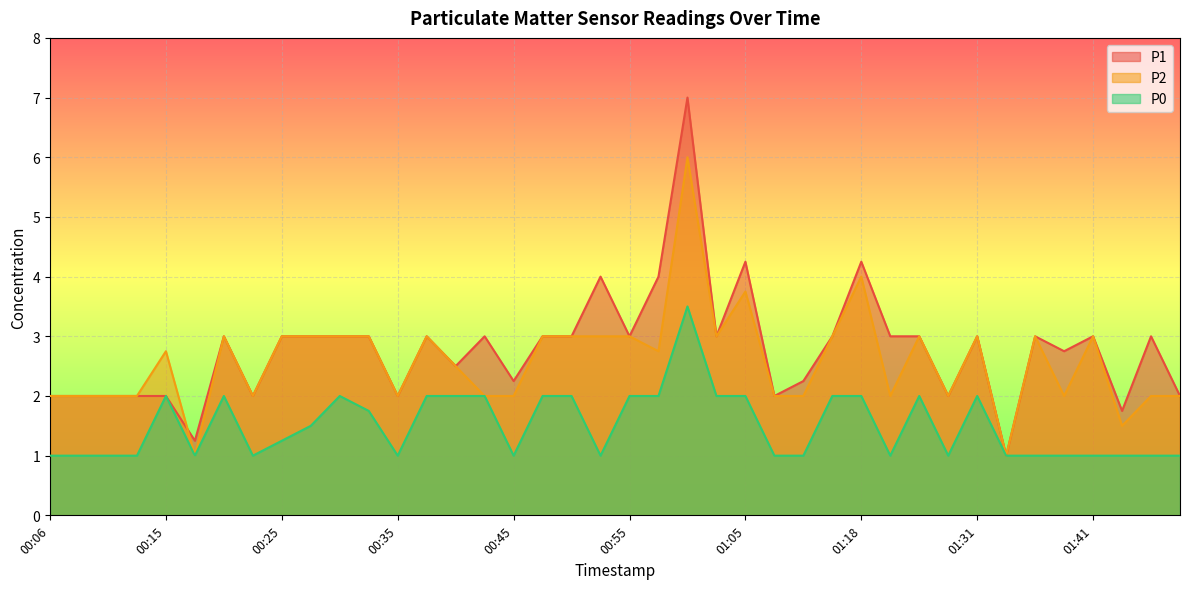

Which series has the widest spread of values?

P1